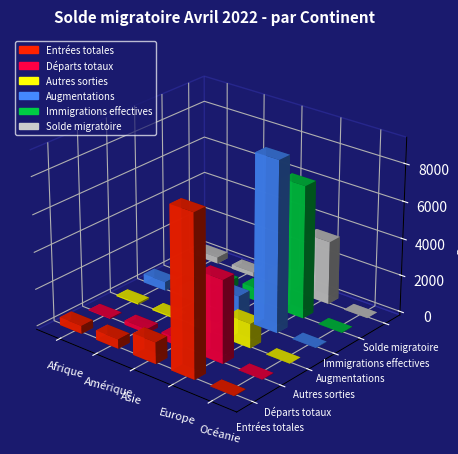

How many values in the Augmentations series exceed 552?

2